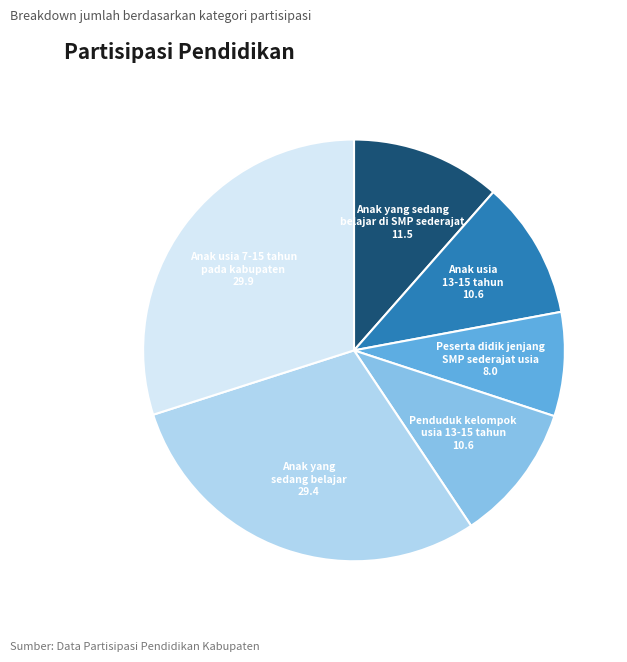

Does any single category account for the majority?

No